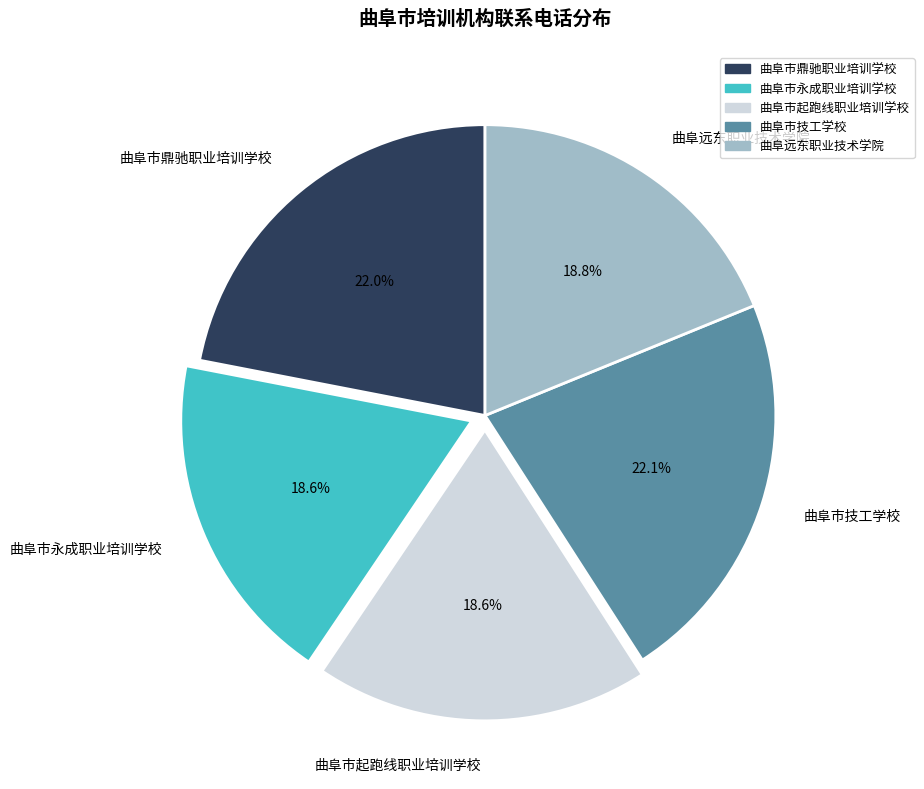

To the nearest percent, what percentage of the pie is 曲阜市鼎驰职业培训学校?

22%